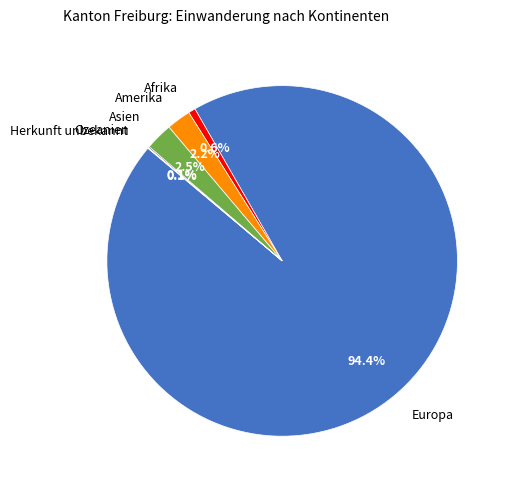

Does any single category account for the majority?

Yes